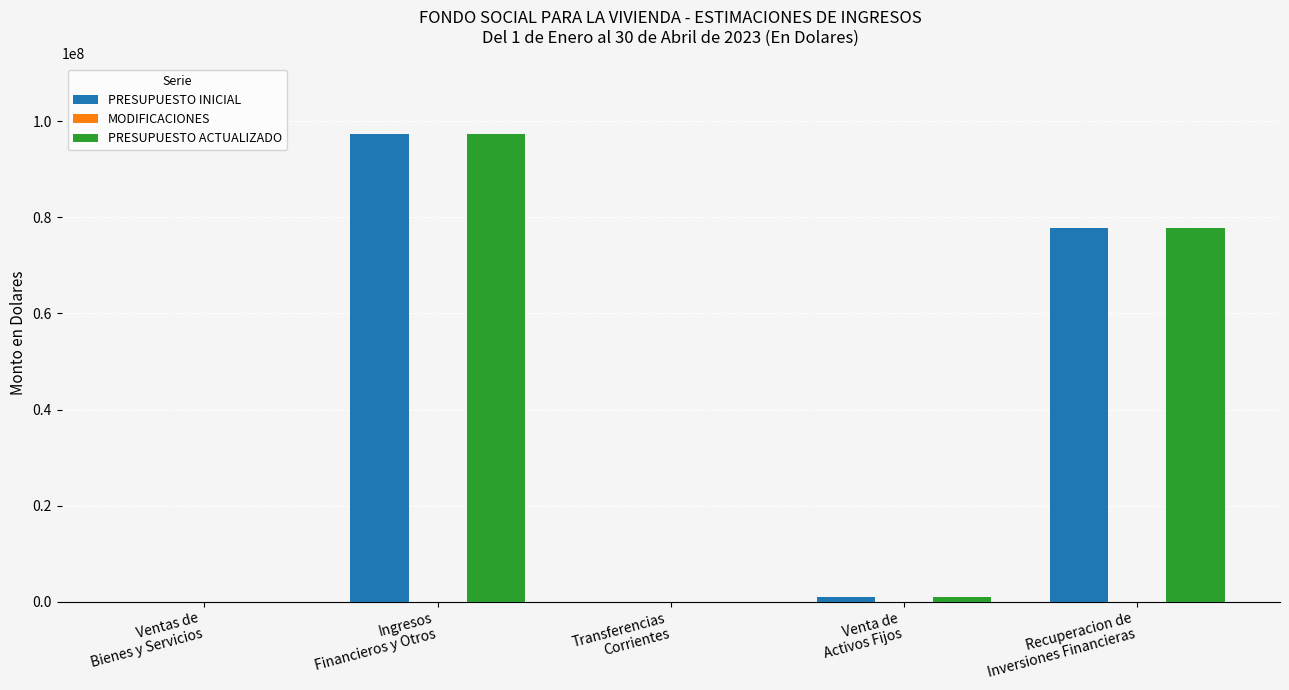

What is the sum of all PRESUPUESTO INICIAL values?

176315365